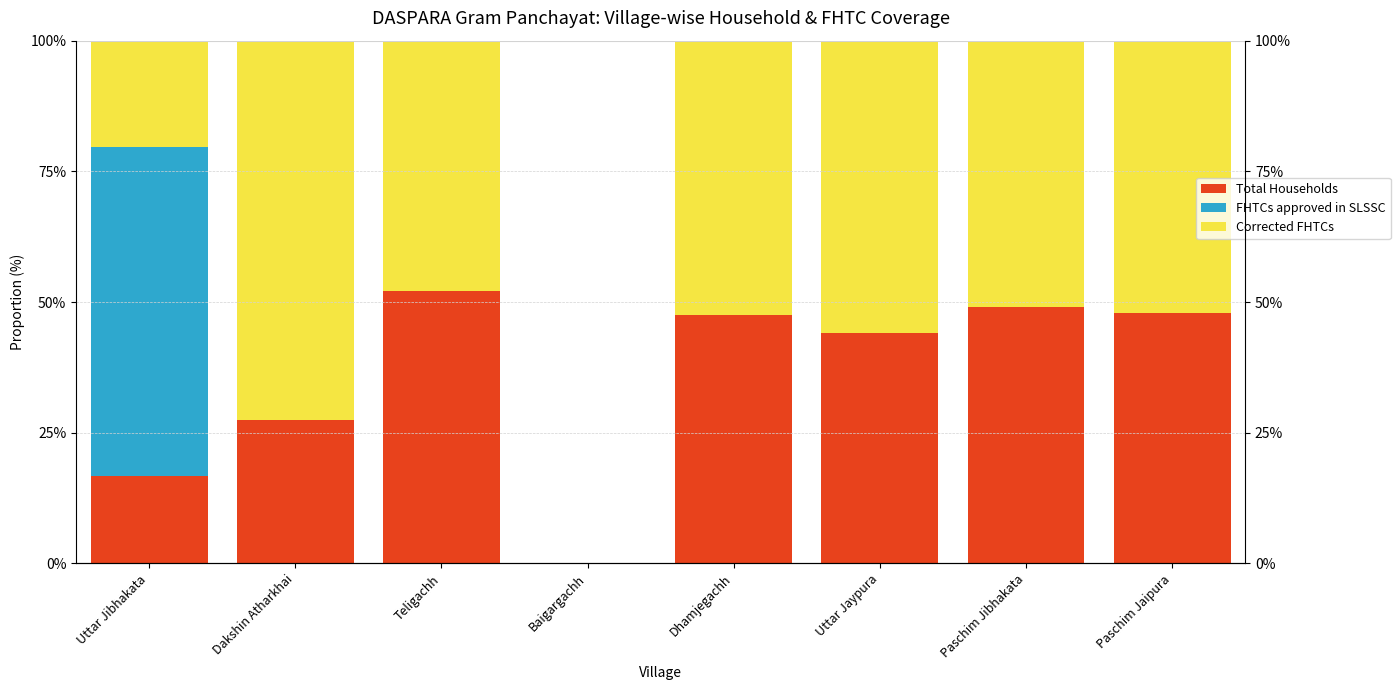

What is the difference between the highest and lowest values at Dakshin Atharkhai?

72.6